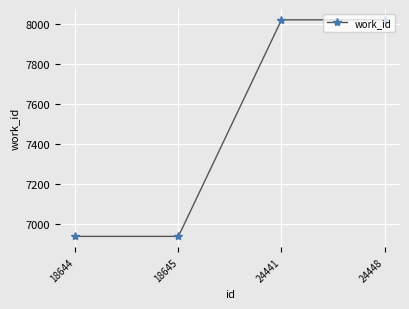

What is the sum of all values?

29918